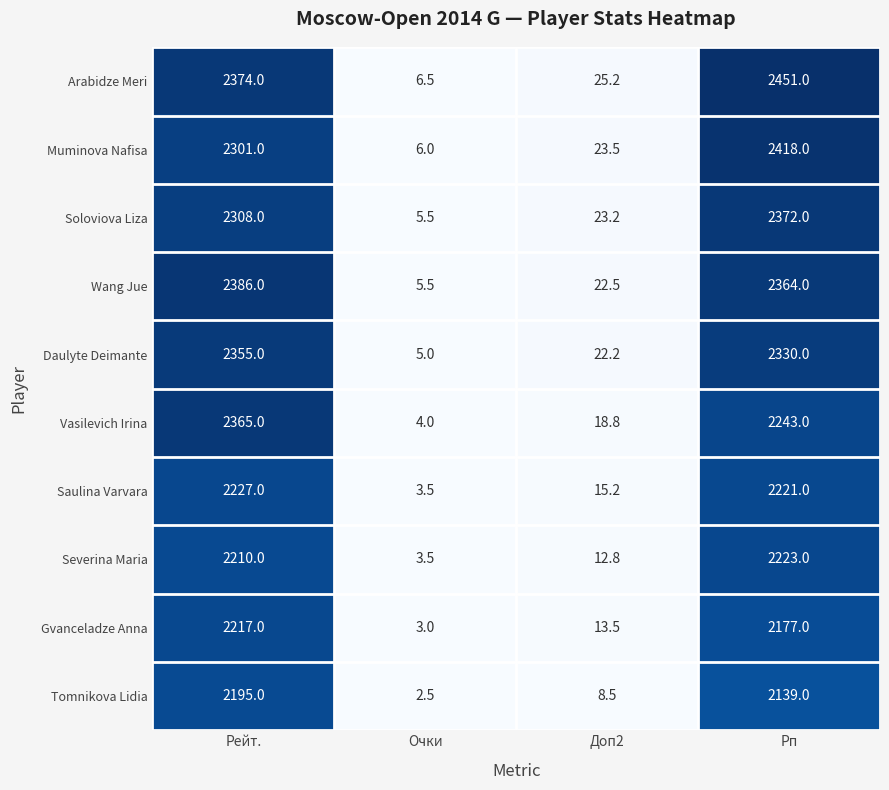

What is the sum of the Daulyte Deimante values at Очки and Рейт.?

2360.0